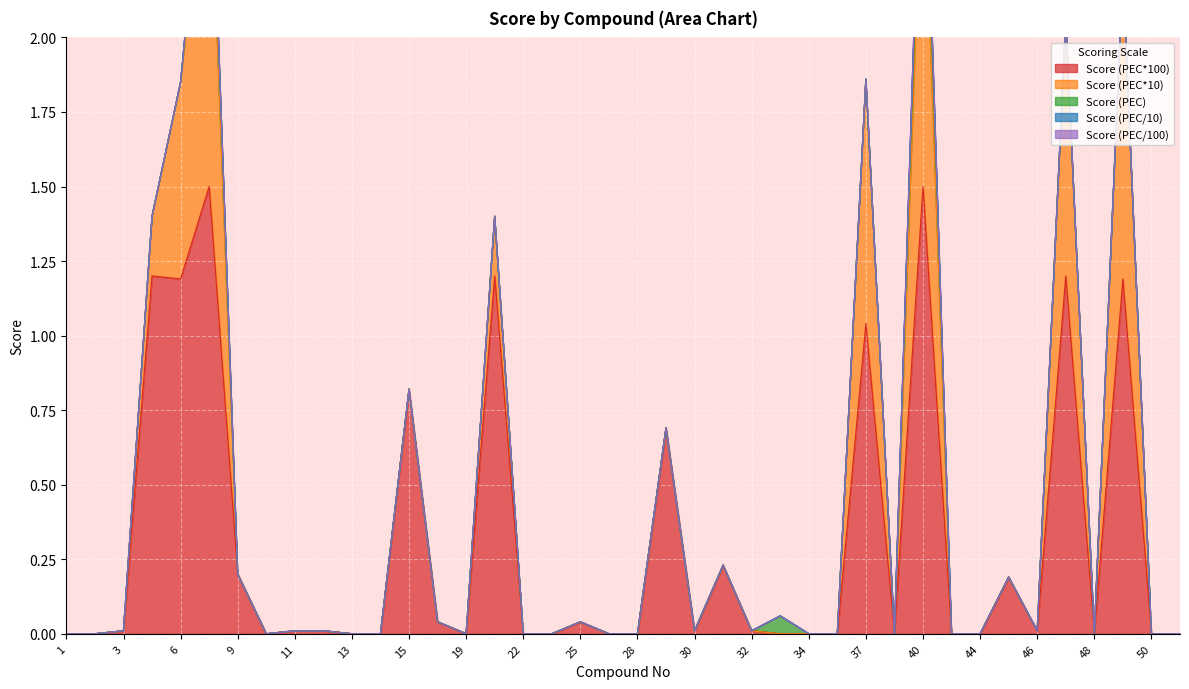

What is the label of the 32nd point from the right?

11